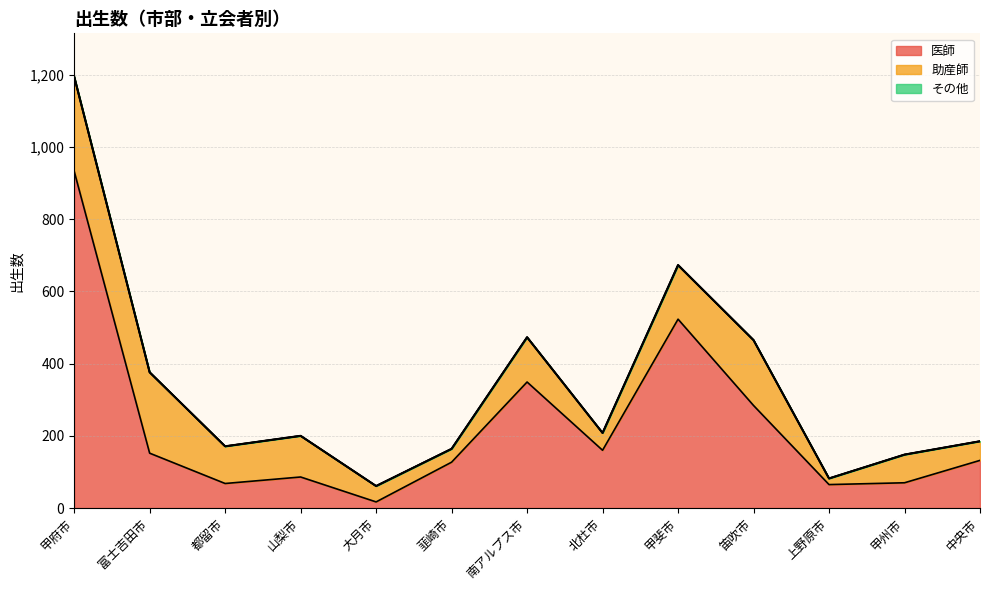

At which category is the sum across all series the highest?

甲府市